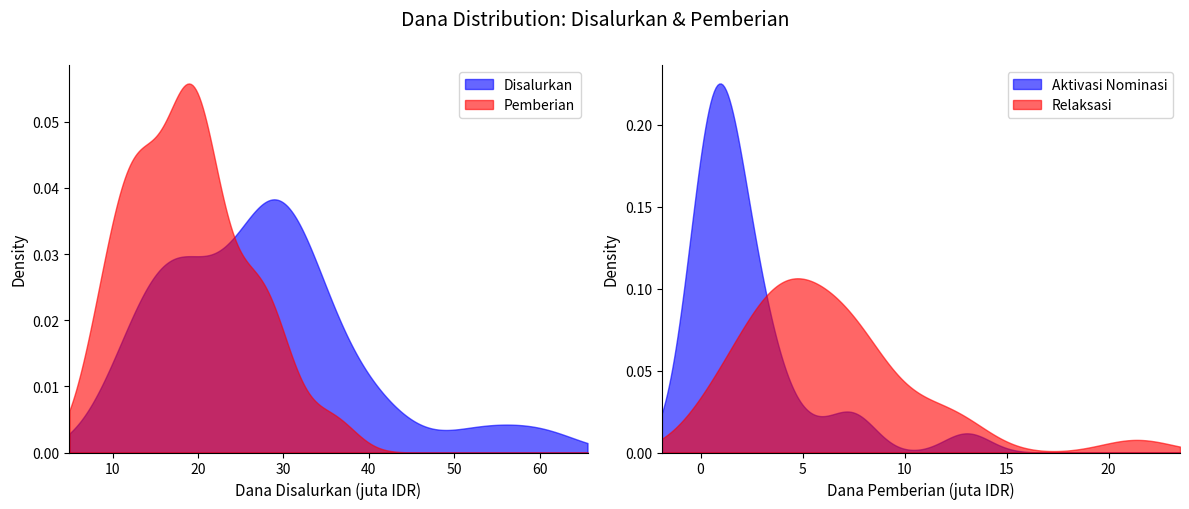

How many values in the Disalurkan series exceed 27900000?

14